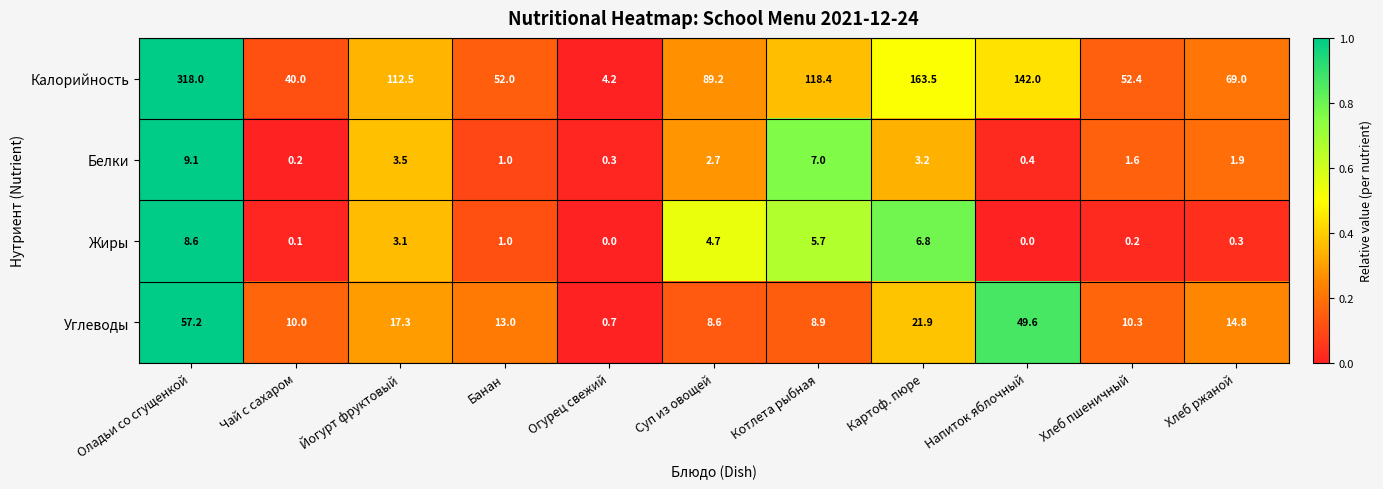

What is the difference between the highest and lowest values at Йогурт фруктовый?

109.4